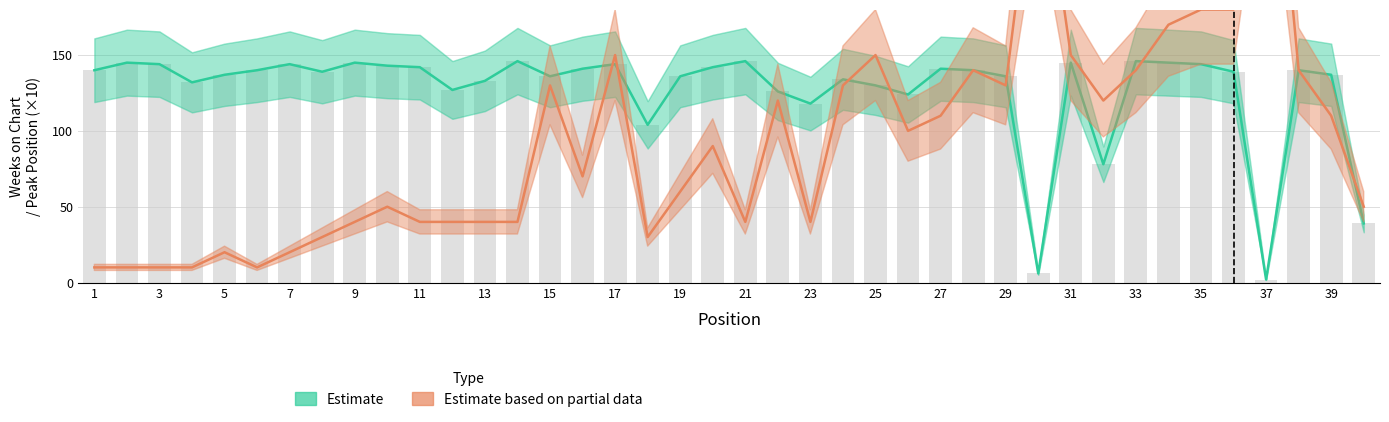

What is the smallest value displayed?

2